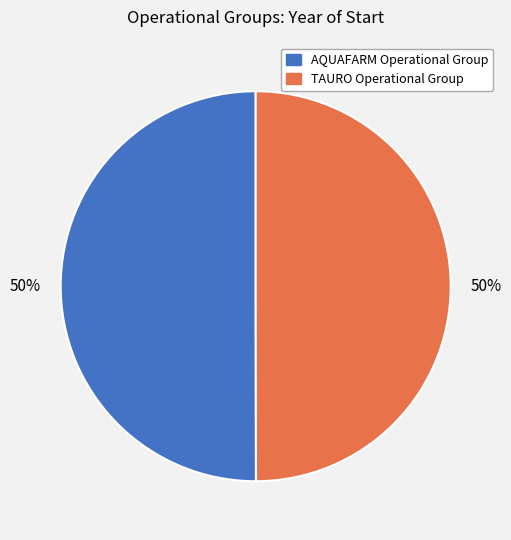

To the nearest percent, what portion does TAURO Operational Group represent?

50%